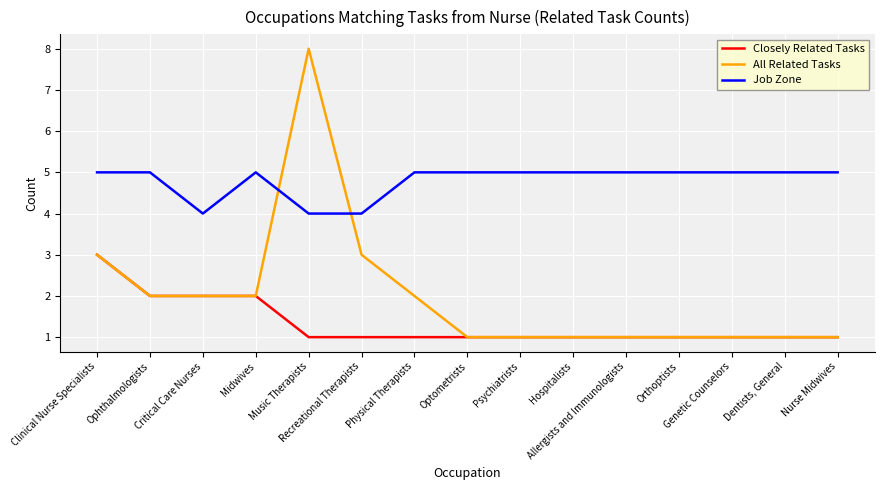

How many distinct data groups are displayed?

3